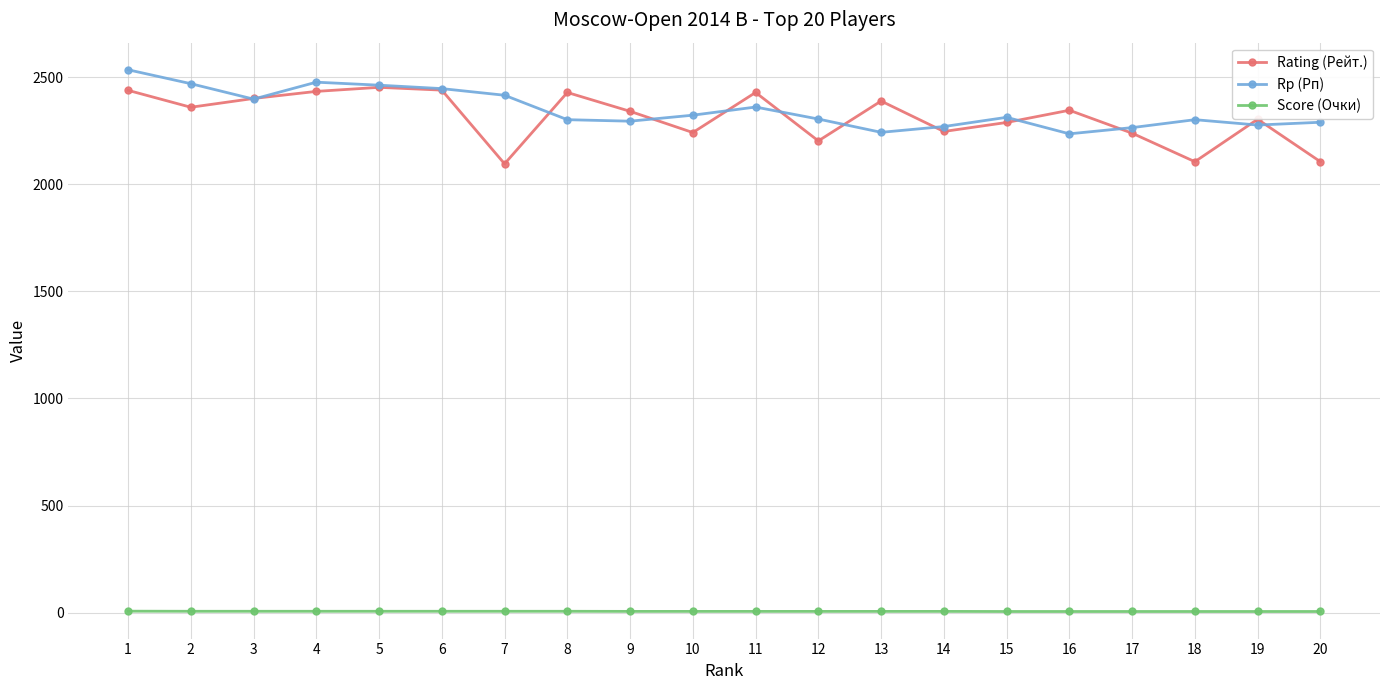

What is the minimum value shown in the chart?

6.0